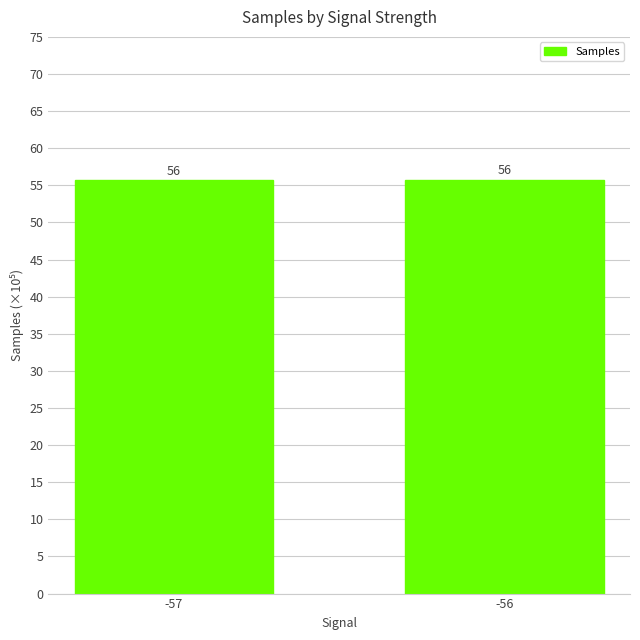

Approximately how many times larger is the value at -56 compared to -57?

1.0